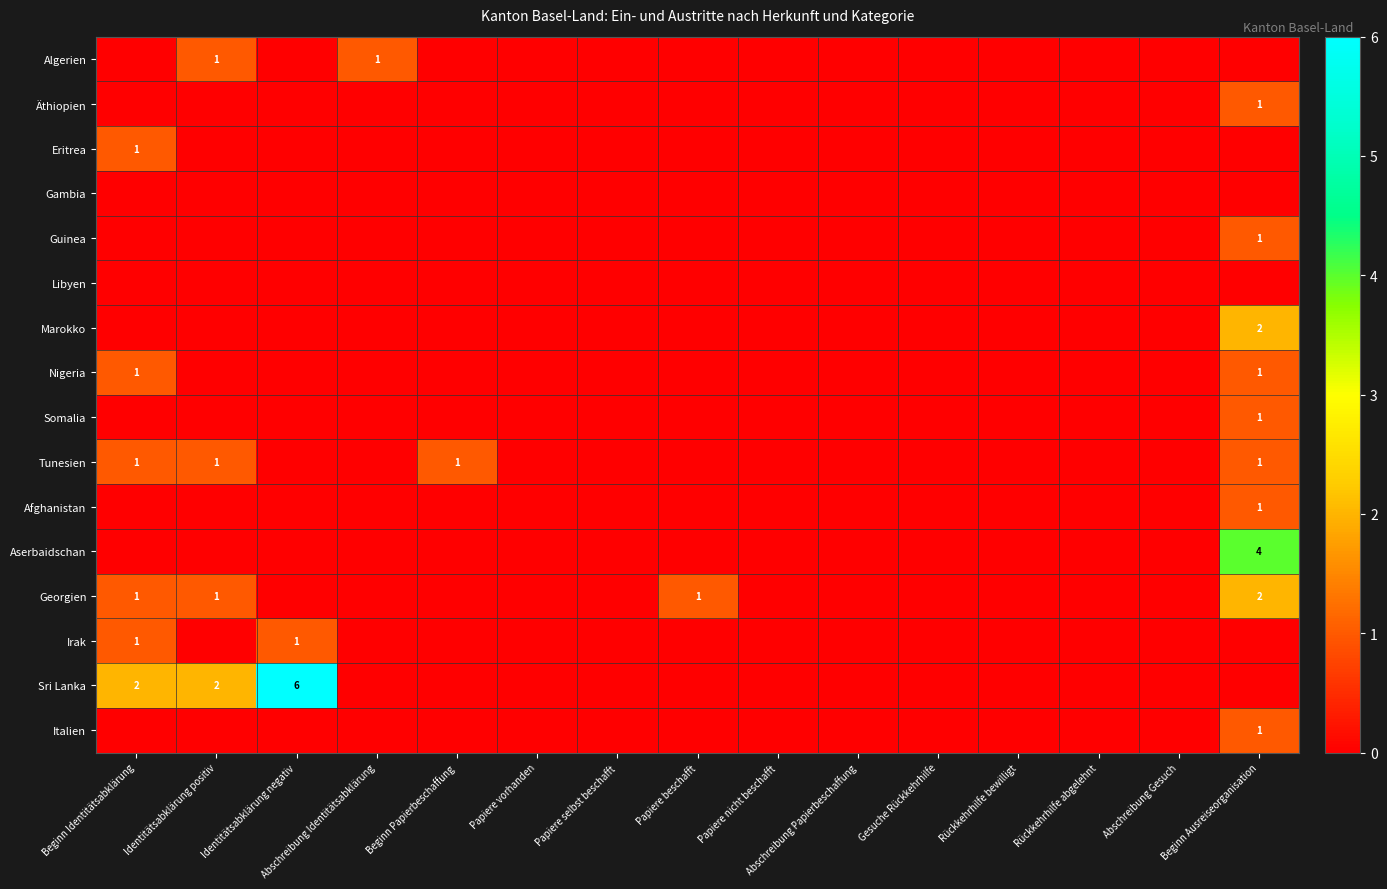

Rank the categories by Gambia value from highest to lowest.

Beginn Identitätsabklärung, Identitätsabklärung positiv, Identitätsabklärung negativ, Abschreibung Identitätsabklärung, Beginn Papierbeschaffung, Papiere vorhanden, Papiere selbst beschafft, Papiere beschafft, Papiere nicht beschafft, Abschreibung Papierbeschaffung, Gesuche Rückkehrhilfe, Rückkehrhilfe bewilligt, Rückkehrhilfe abgelehnt, Abschreibung Gesuch, Beginn Ausreiseorganisation